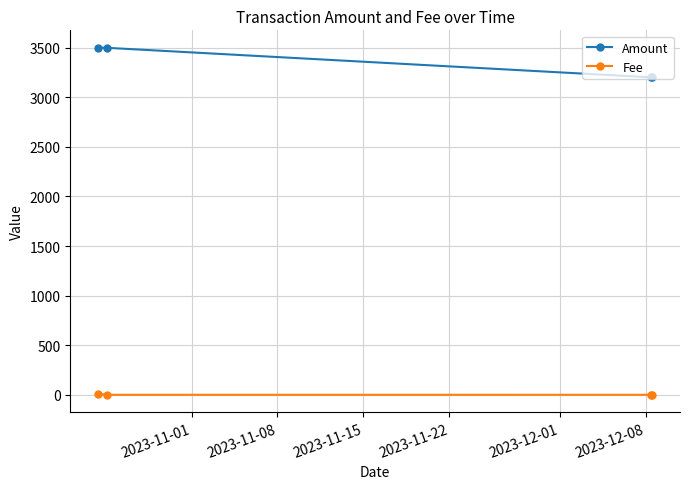

True or false: Amount and Fee cross at least once.

False